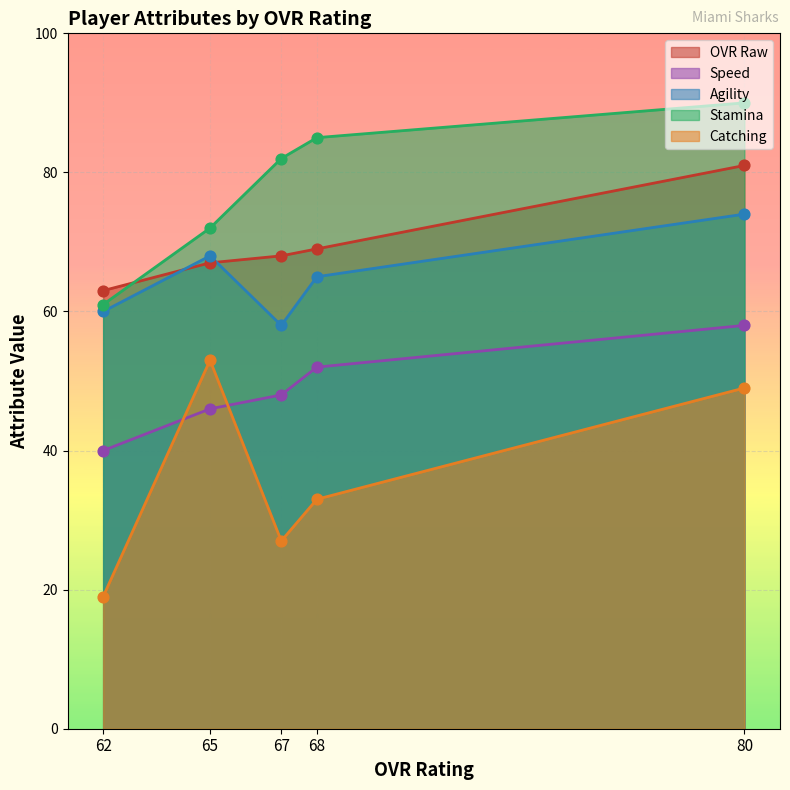

Which series has the largest Y range (max minus min)?

catching